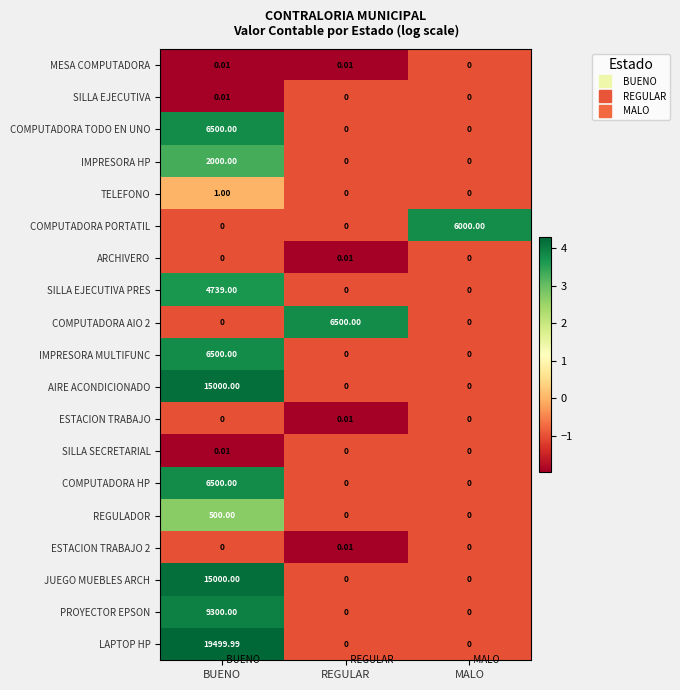

Which series has the largest total across all categories?

LAPTOP HP